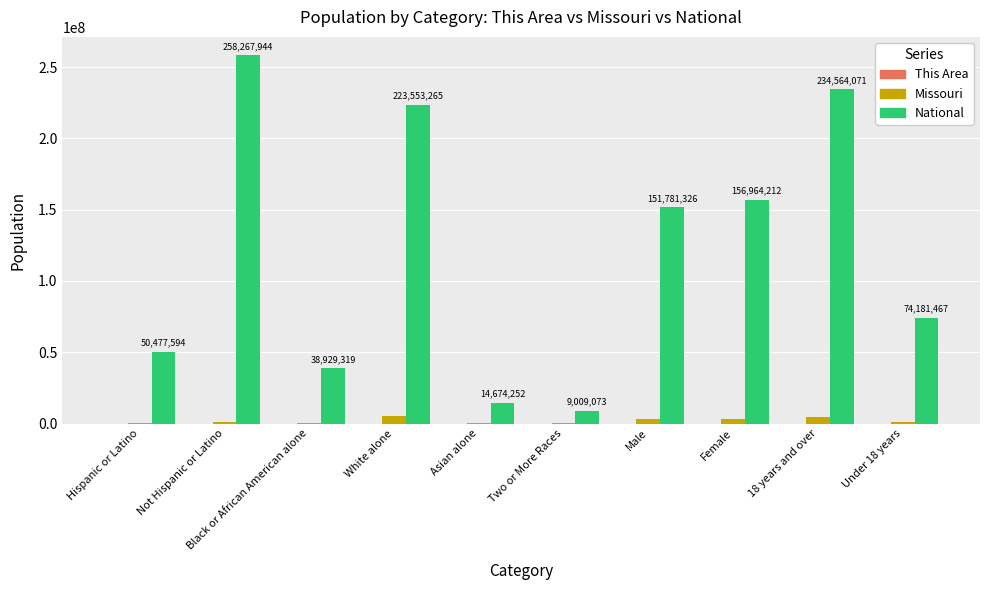

What is the maximum value shown in the chart?

258267944